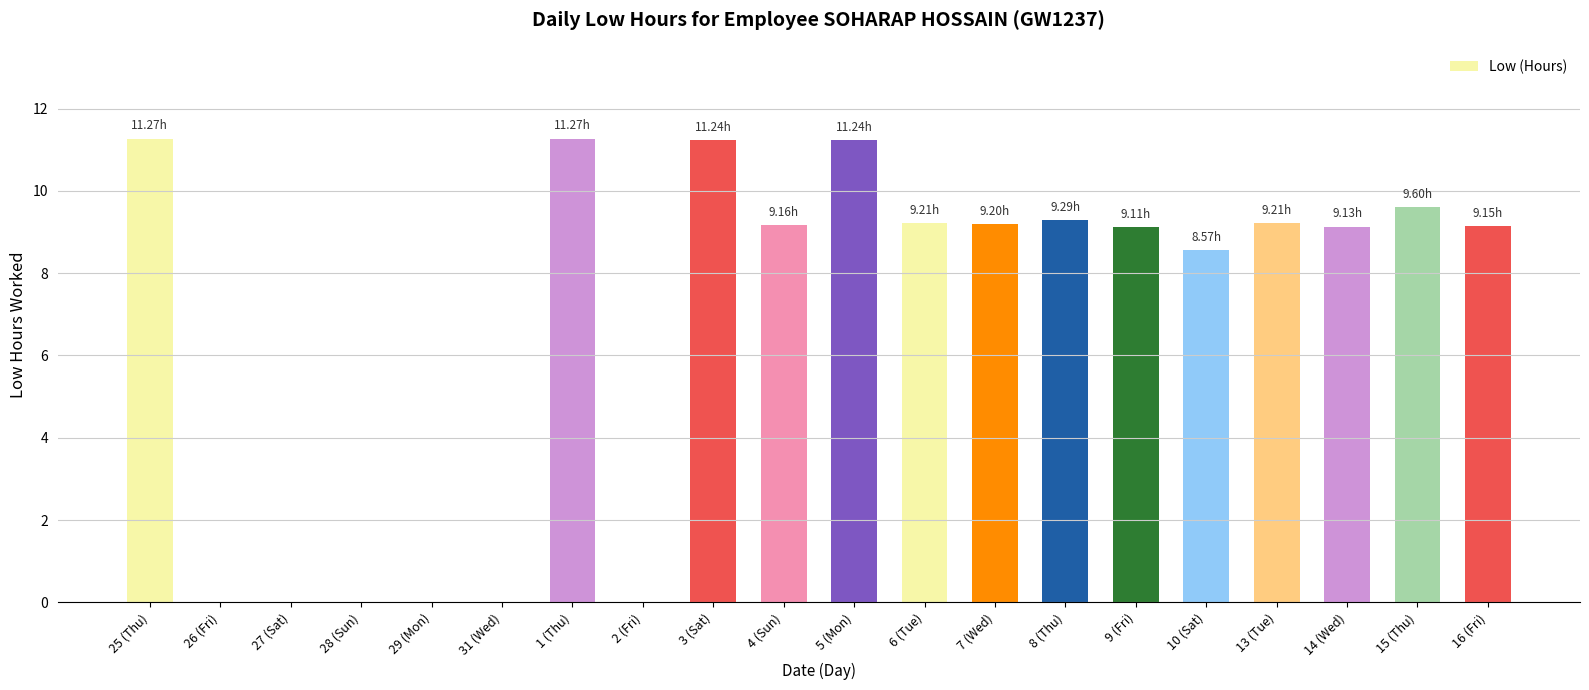

What is the sum of the values at 13 (Tue) and 10 (Sat)?

17.8